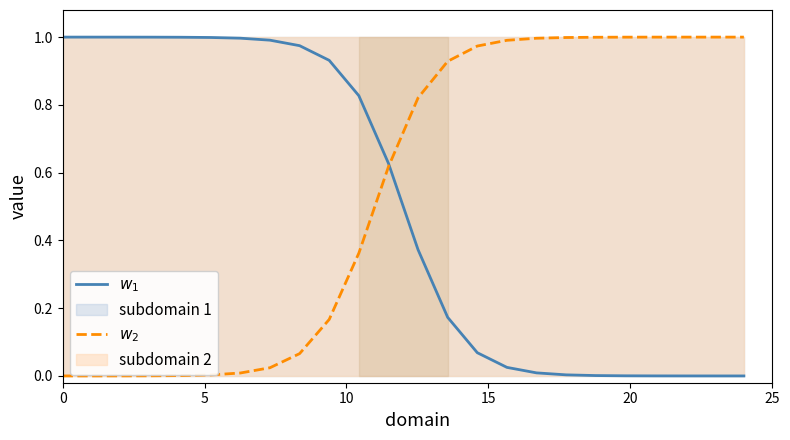

How many intersections are there between $w_1$ and $w_2$?

1